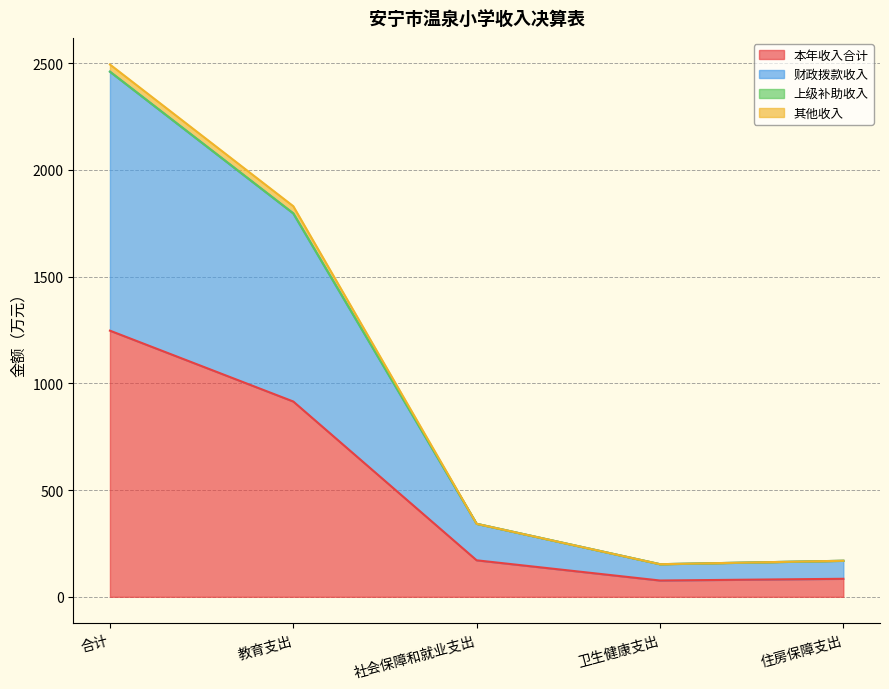

Is it true that 本年收入合计 equals 914.7 at 教育支出?

True